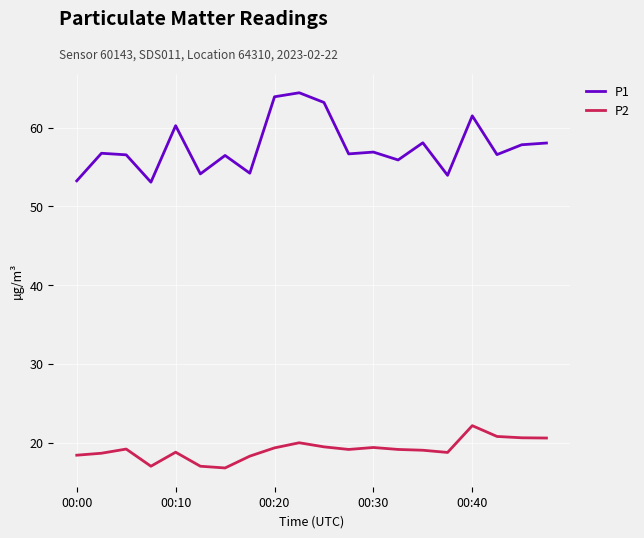

What is the difference between the maximum and minimum values in the P2 series?

5.4